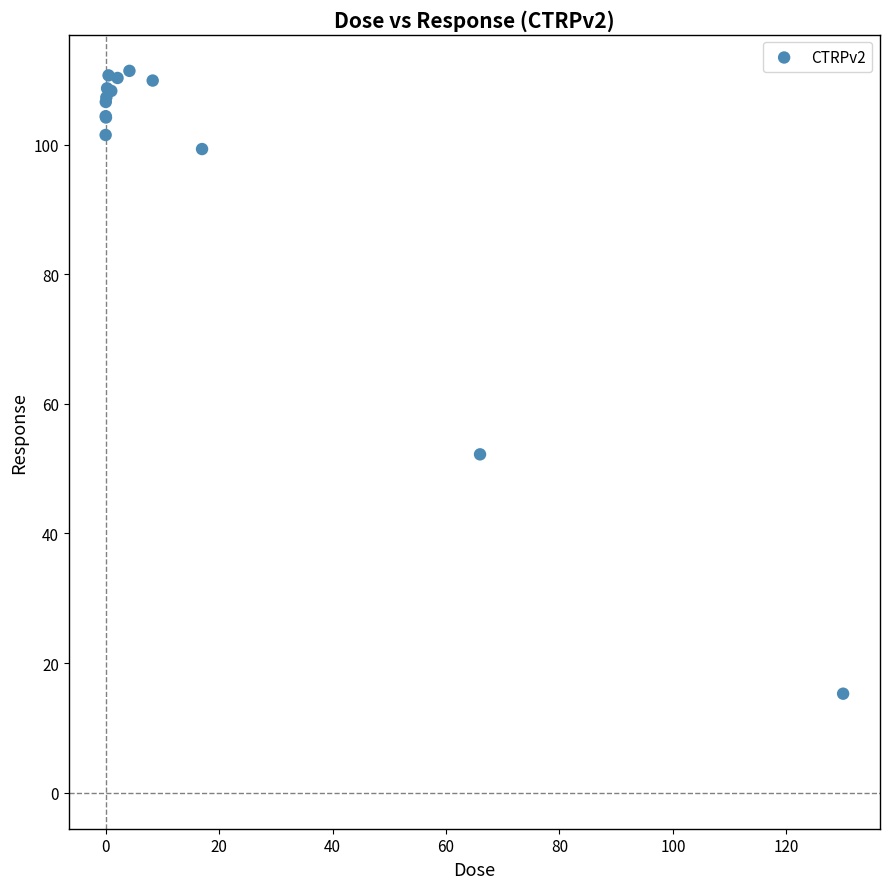

What Y value in the scatter plot is closest to 63?

52.2